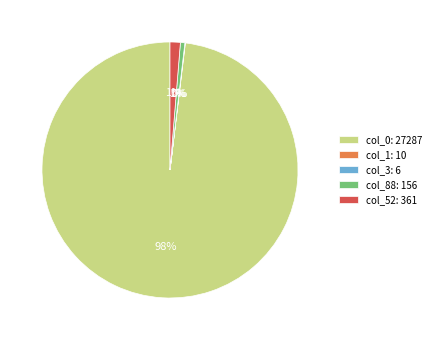

What percentage is the col_0: 27287 slice, to the nearest percent?

98%